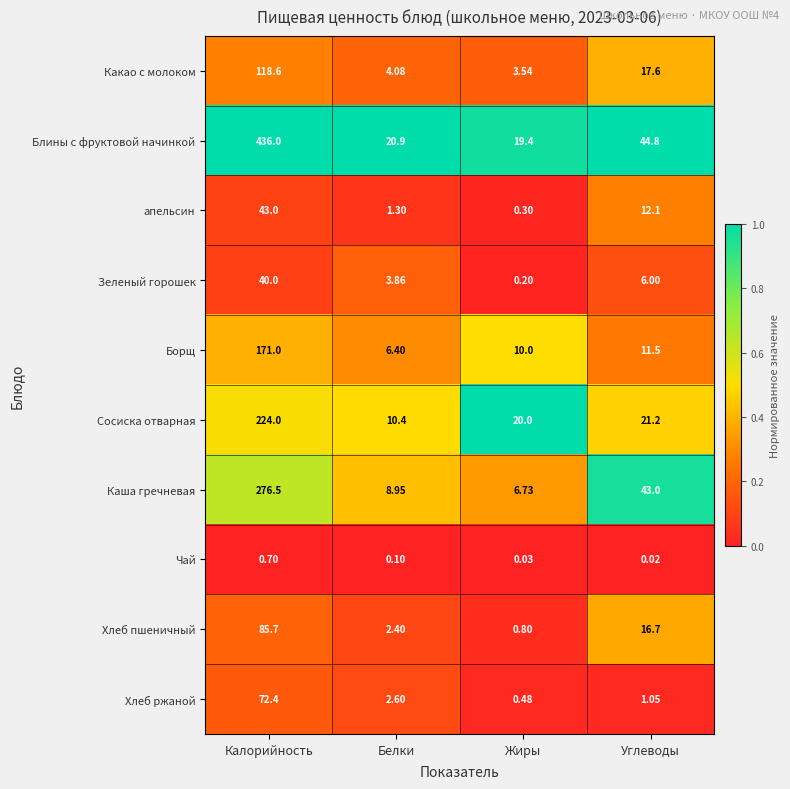

Between Белки and Углеводы, which series saw the biggest shift?

Каша гречневая